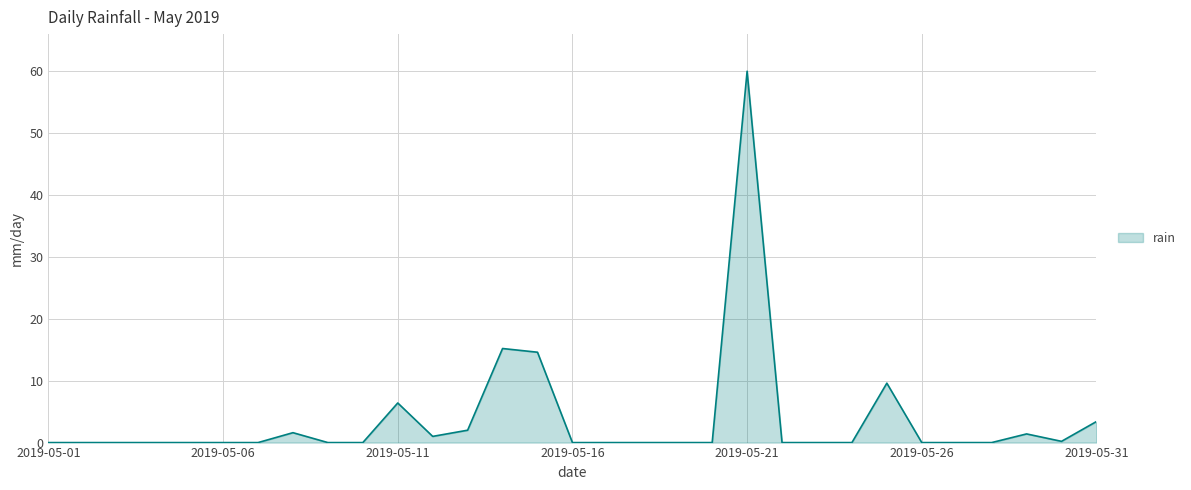

What is the greatest value displayed?

60.0